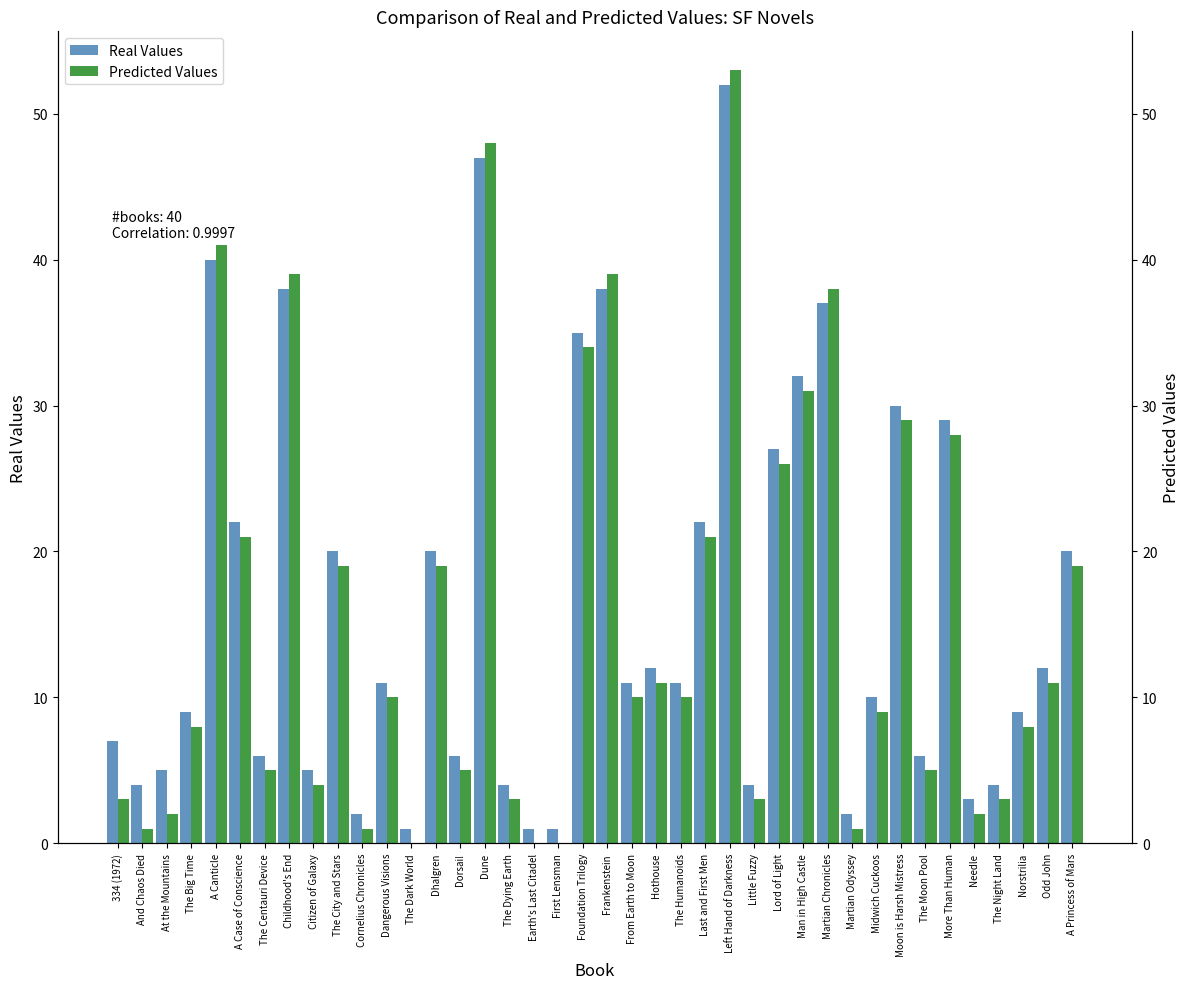

Reading right to left, extract all data points from this chart.

Real Values: 20	12	9	4	3	29	6	30	10	2	37	32	27	4	52	22	11	12	11	38	35	1	1	4	47	6	20	1	11	2	20	5	38	6	22	40	9	5	4	7
Predicted Values: 19	11	8	3	2	28	5	29	9	1	38	31	26	3	53	21	10	11	10	39	34	0	0	3	48	5	19	0	10	1	19	4	39	5	21	41	8	2	1	3